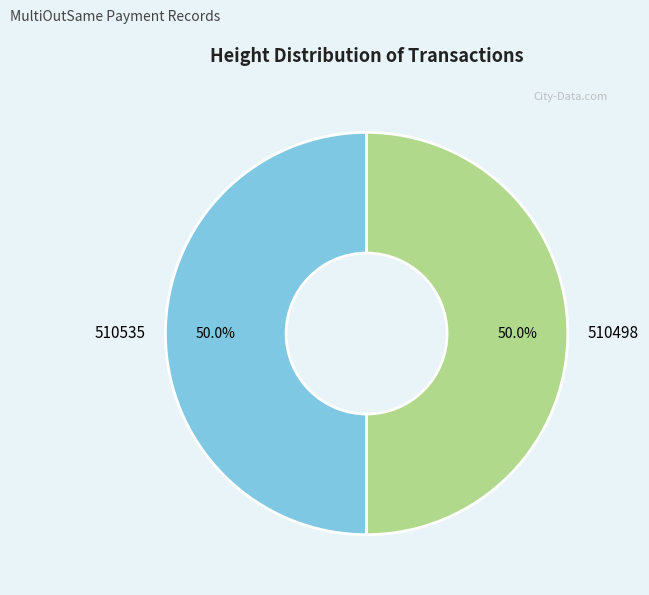

To the nearest percent, what portion does 510498 represent?

50%